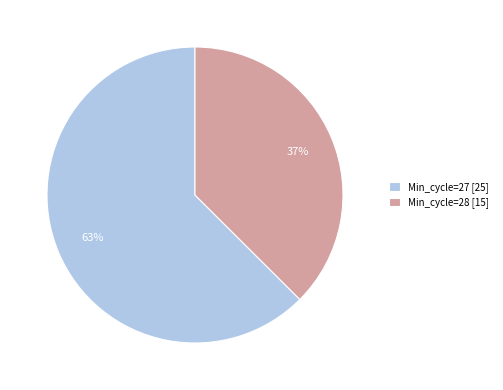

Is the sum of Min_cycle=28 [15] and Min_cycle=27 [25] greater than half?

Yes